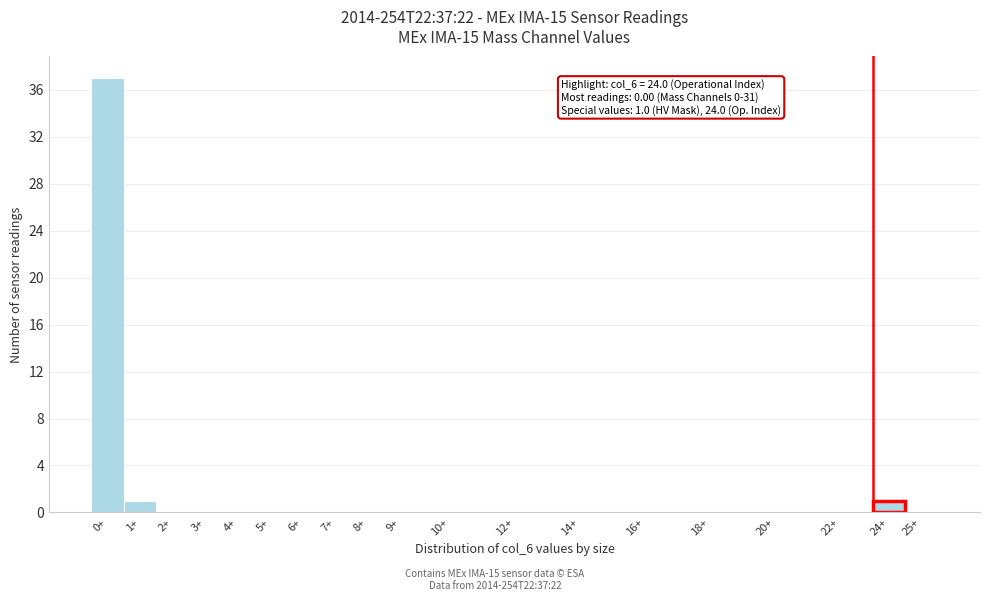

Reading left to right, what are all the values shown in this chart?

0+=37	1+=1	2+=0	3+=0	4+=0	5+=0	6+=0	7+=0	8+=0	9+=0	10+=0	12+=0	14+=0	16+=0	18+=0	20+=0	22+=0	24+=1	25+=0